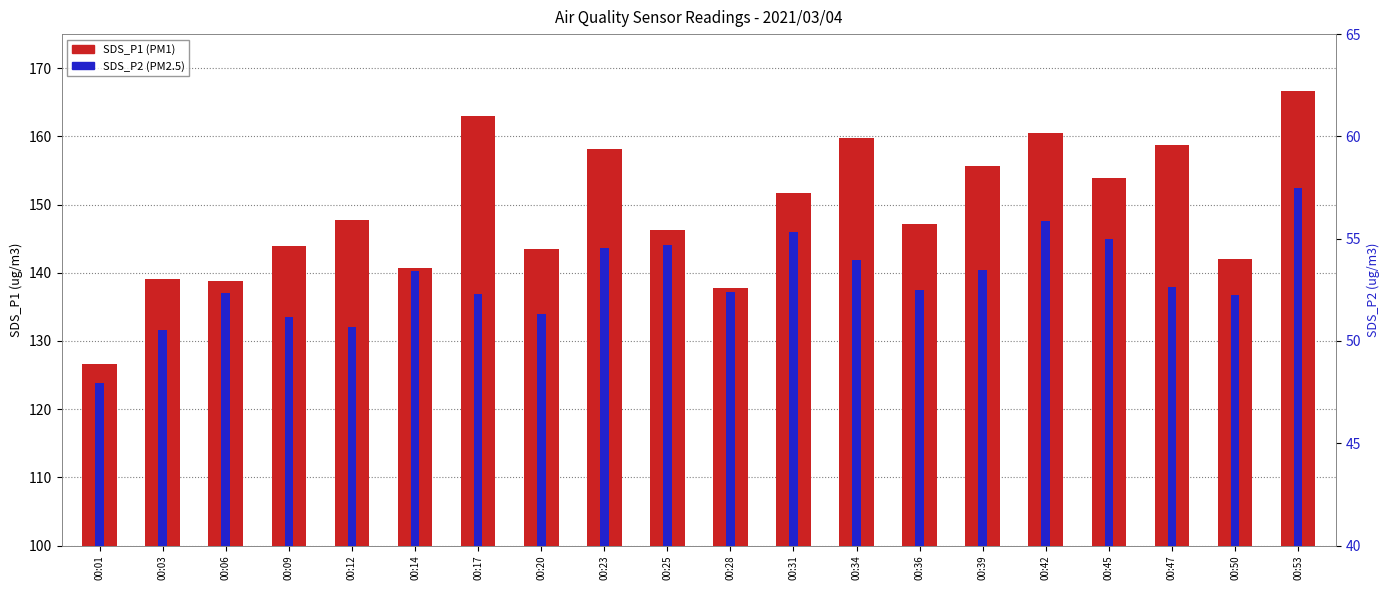

How many categories are shown in the chart?

20